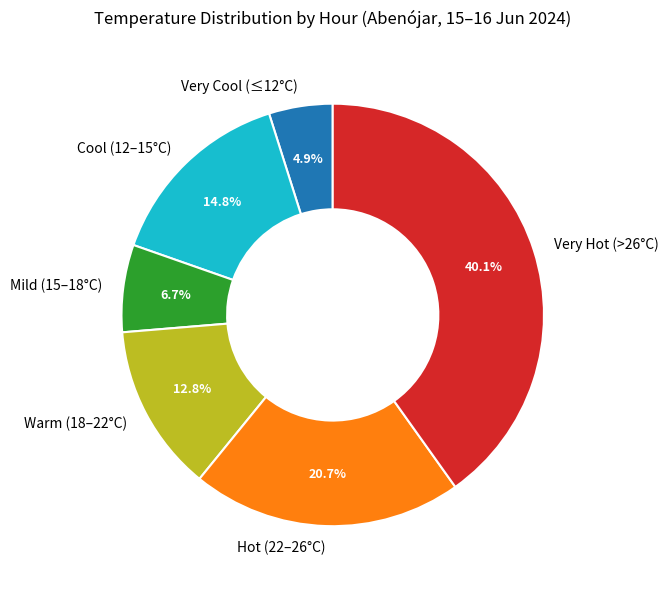

What is the smallest slice in the pie chart?

Very Cool (≤12°C)